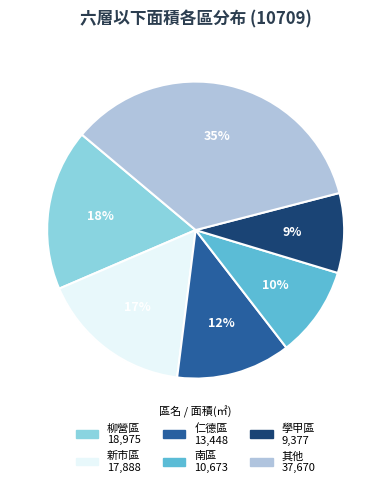

Is there any slice that represents more than half of the pie?

No